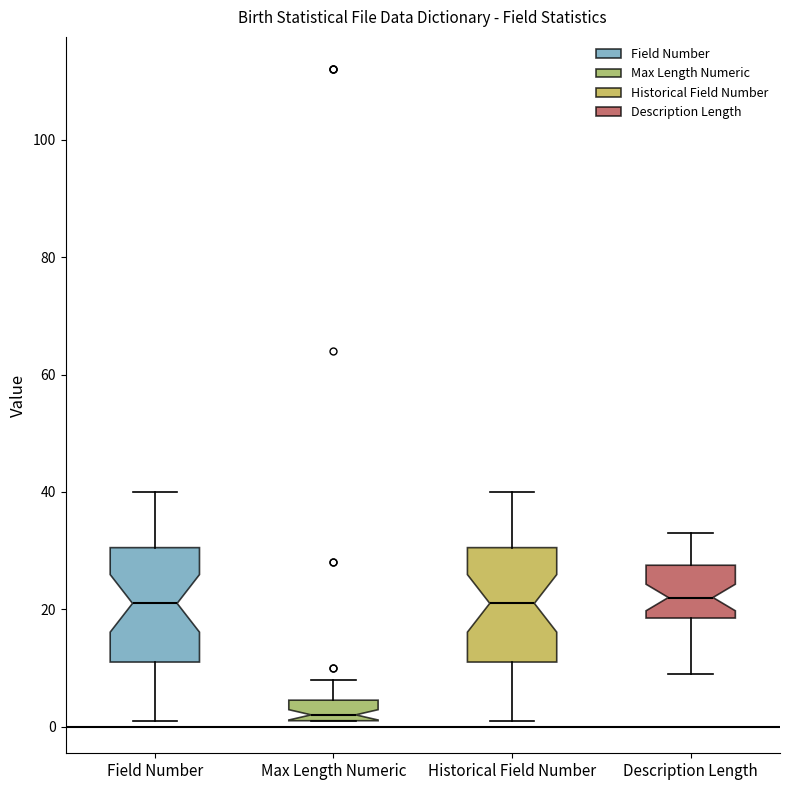

Reading left to right, read every box against the y-axis: the position of its median line, the range the box covers, and the ends of its whiskers. The values are not printed on the chart, so give them approximately, as read against the axis.

Field Number: median 22, box 12 to 30, whiskers 2 to 40
Max Length Numeric: median 2 (just above the box's lower edge), box 2 to 4, whiskers 2 to 8
Historical Field Number: median 22, box 12 to 30, whiskers 2 to 40
Description Length: median 22, box 18 to 28, whiskers 10 to 34